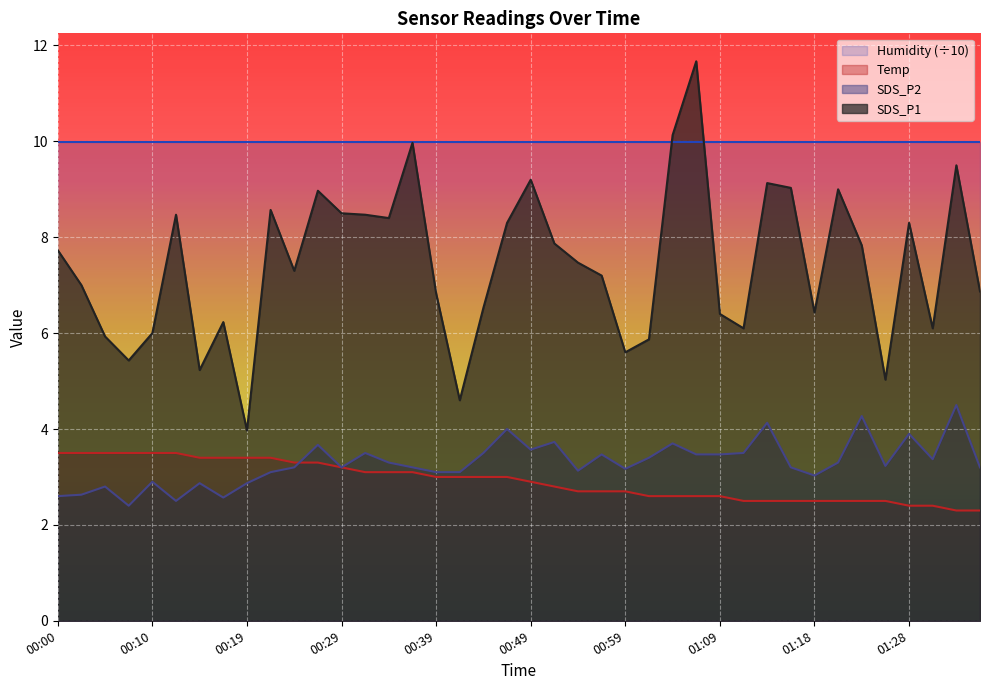

How many values in the Temp series are below 3?

20